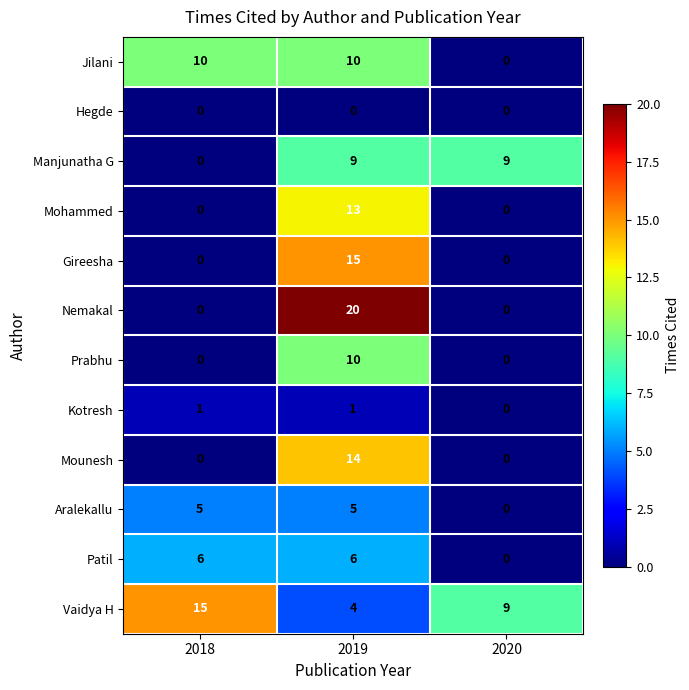

What is the average value of the Prabhu series?

3